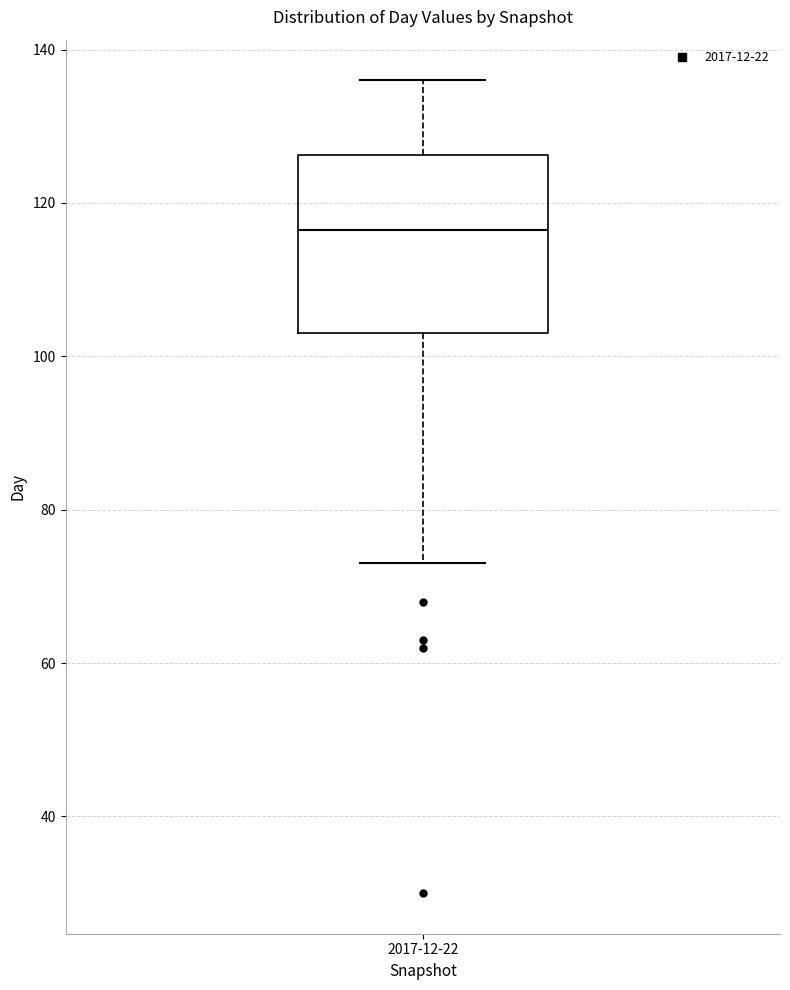

Read this box plot against the y-axis: the position of the median line, the range covered by the box, and the ends of both whiskers. The values are not printed on the chart, so give them approximately, as read against the axis.

median 116, box 104 to 126, whiskers 74 to 136